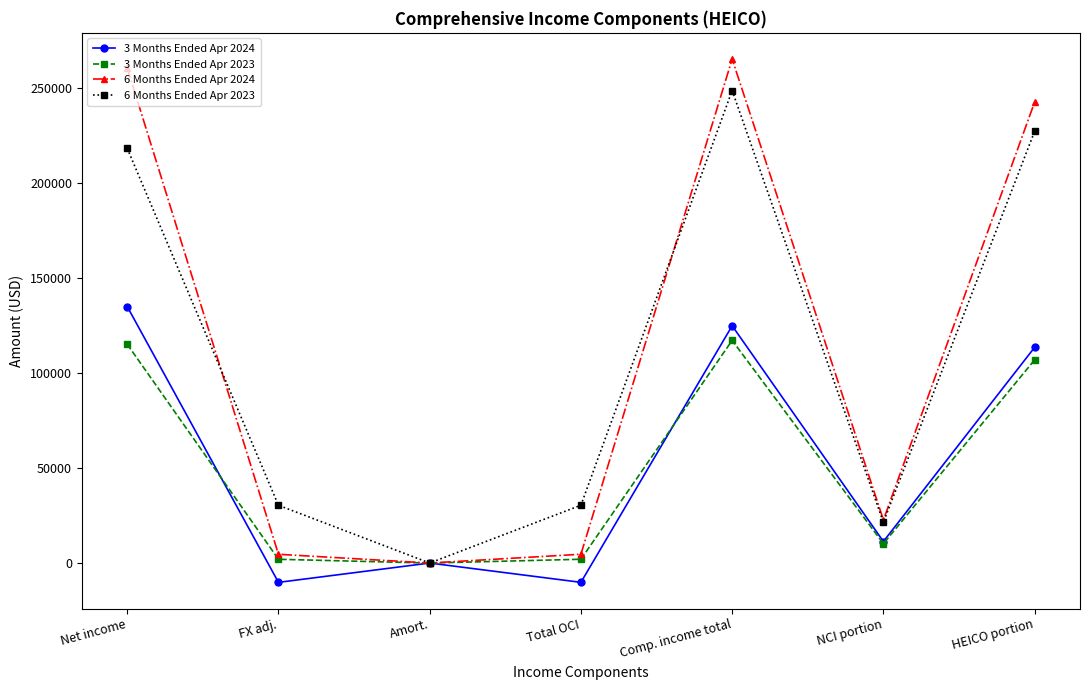

What is the label of the 5th point from the right?

Amort.